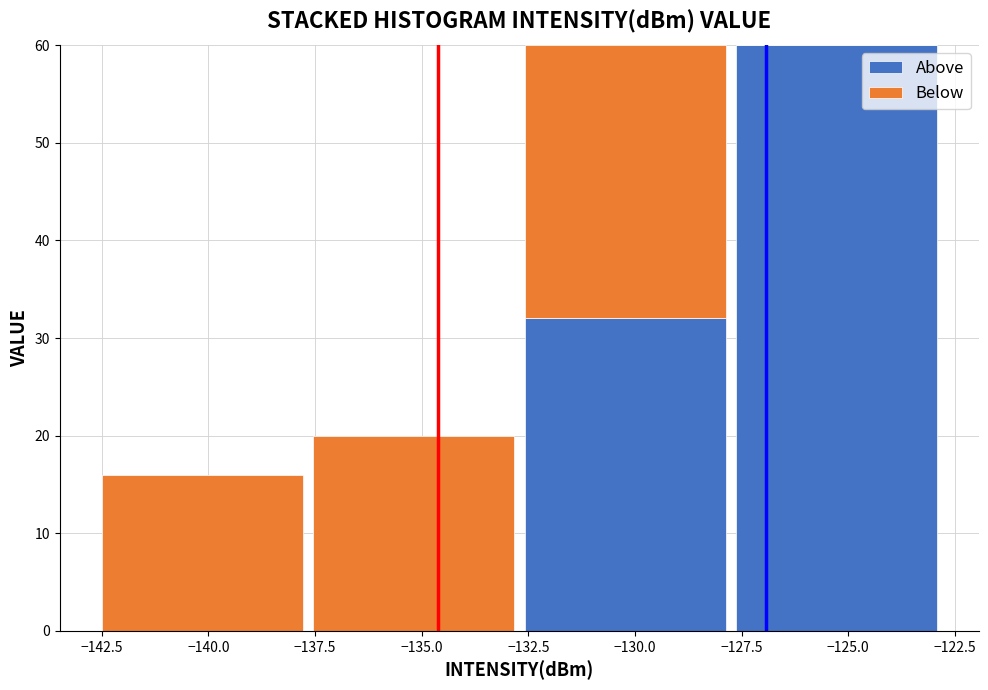

Reading left to right, transcribe this chart: for each stacked bar, give the range it covers on the x-axis and its total height. Neither the bar edges nor the heights are printed on the chart, so give them approximately, as read against the axes.

-142.5 to -137.5: 16
-137.5 to -132.5: 20
-132.5 to -128.0: 60
-128.0 to -123.0: 60